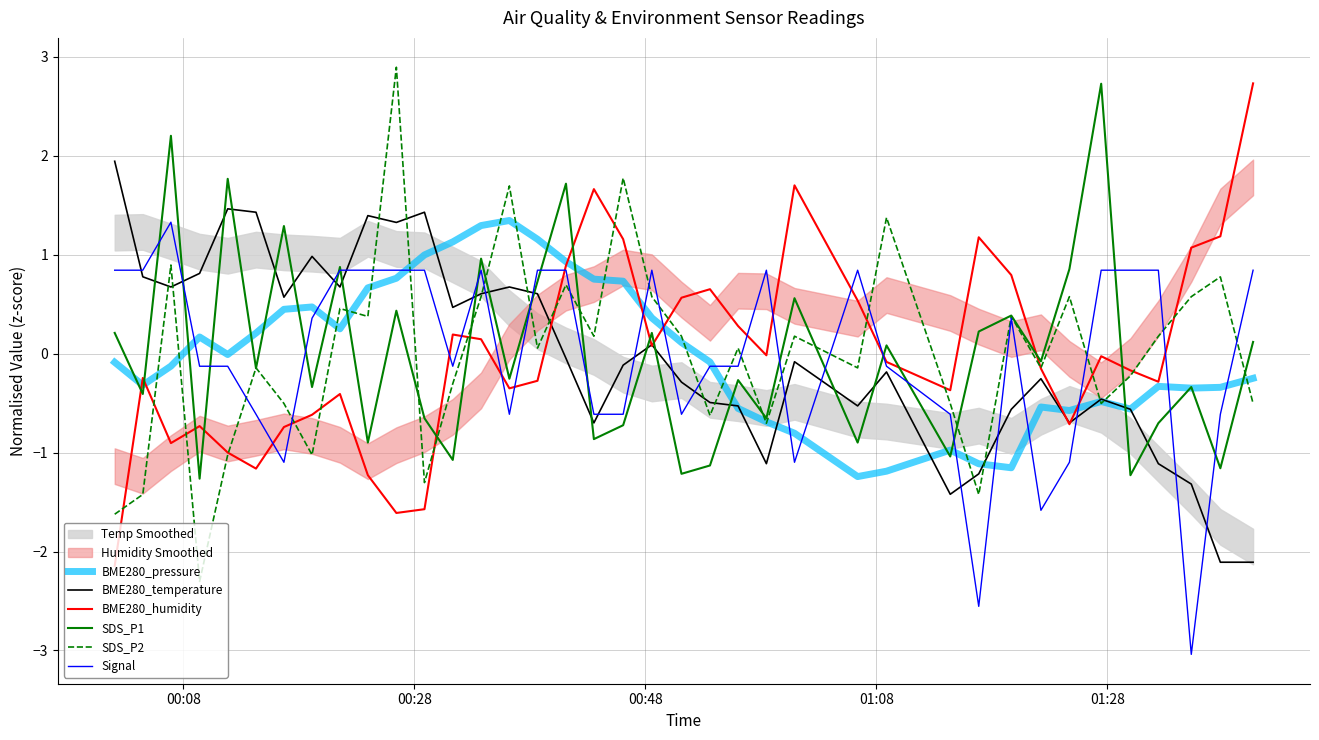

What is the minimum value for SDS_P1?

-1.3